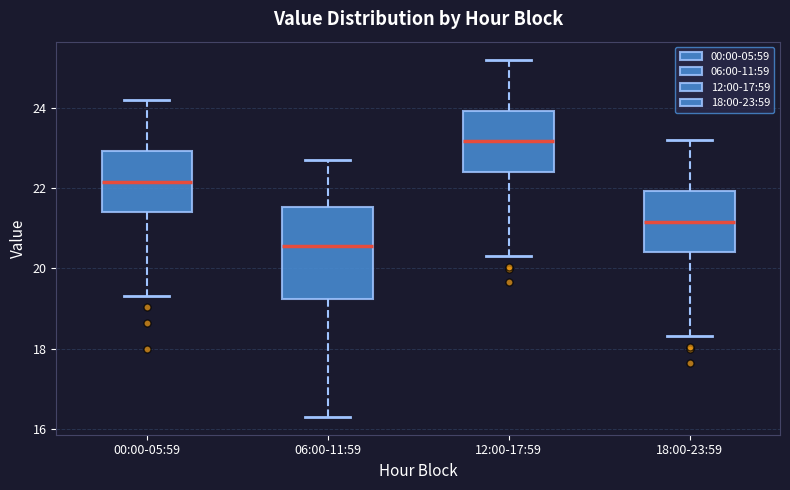

Which box has the highest median line?

12:00-17:59